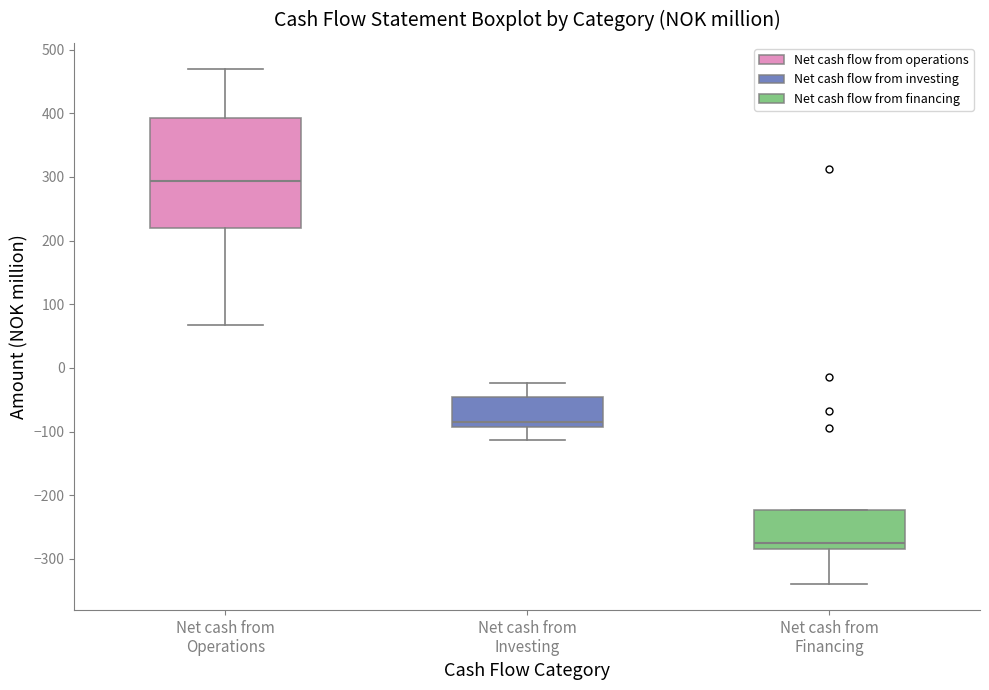

Which box has the lowest median line?

Net cash from Financing